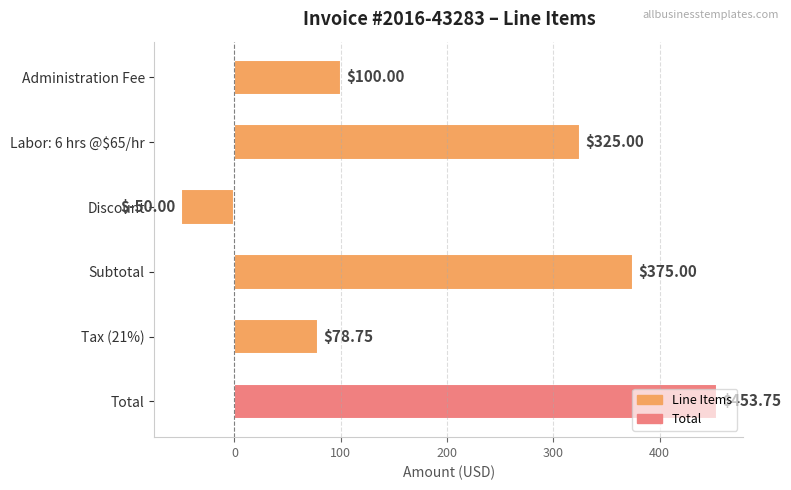

What is the difference between the second highest and minimum values?

425.0